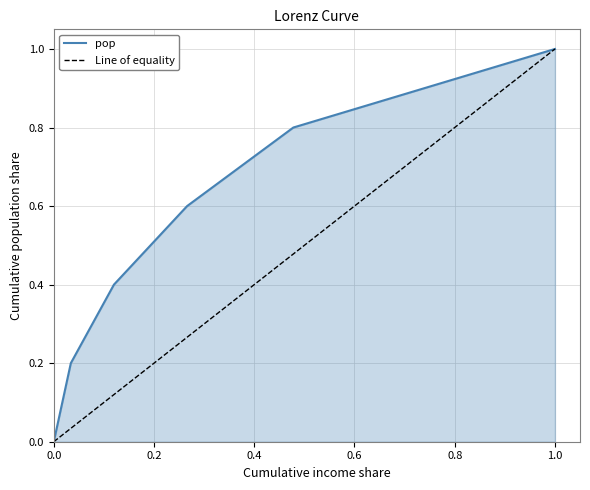

How many lines are shown in the chart?

1